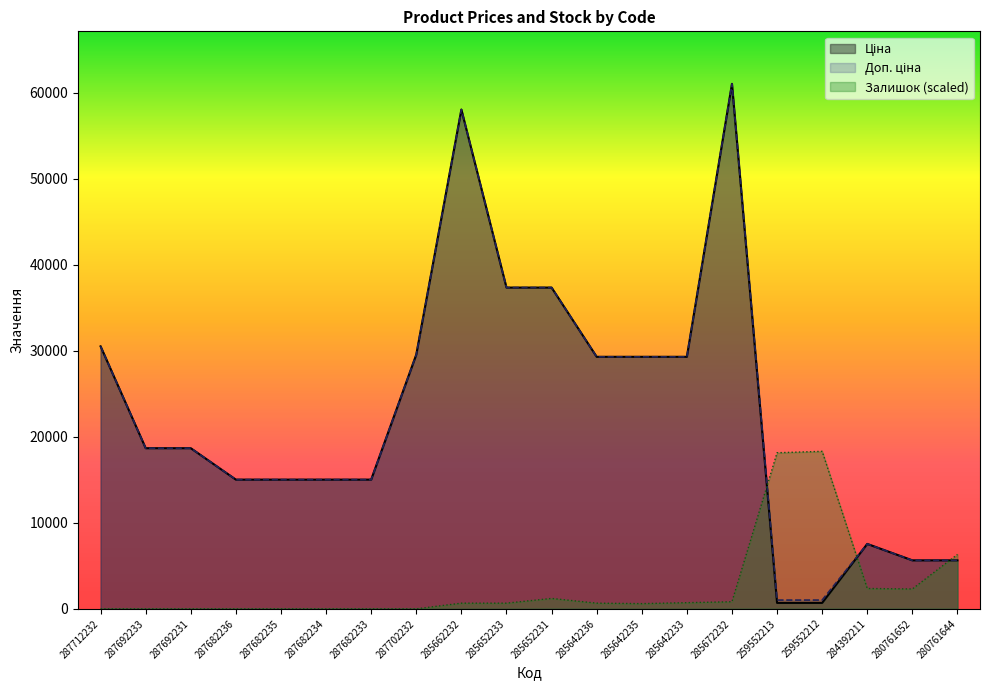

Where is Ціна nearest to the value 30856?

287712232